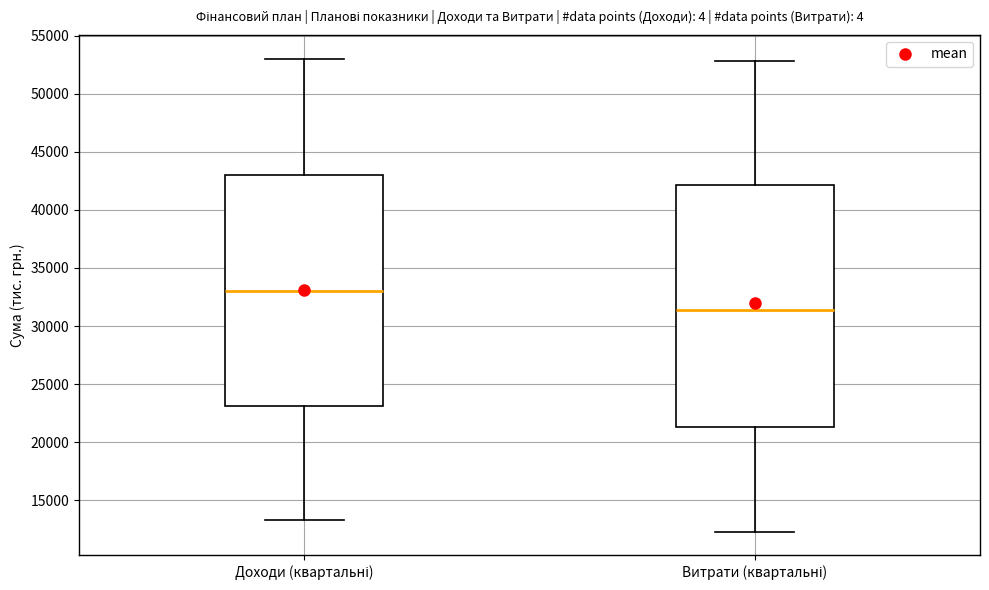

Where is the upper edge of the box for Витрати (квартальні) on the y-axis? The values are not printed on the chart, so give them approximately, as read against the axis.

42000